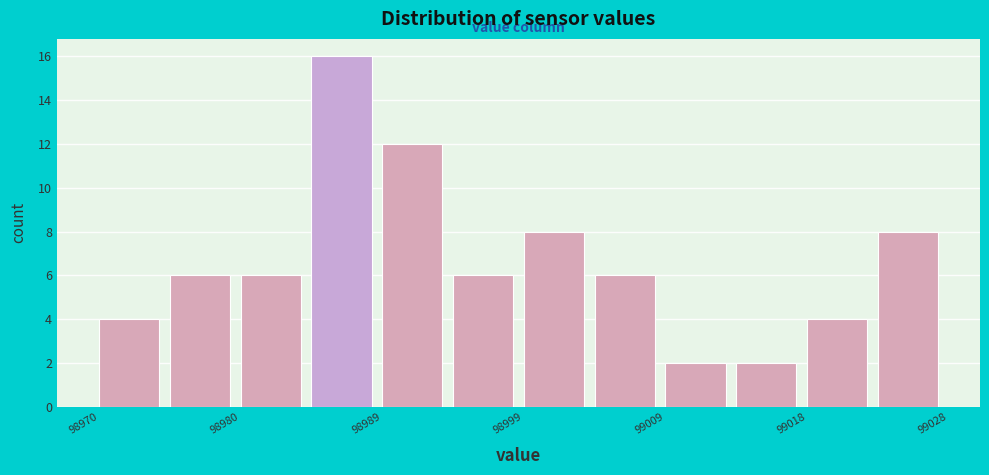

Reading left to right, transcribe this chart: for each bar, give the range it covers on the x-axis and its height. Neither the bar edges nor the heights are printed on the chart, so give them approximately, as read against the axes.

98970 to 98975: 4
98975 to 98980: 6
98980 to 98985: 6
98985 to 98989: 16
98989 to 98994: 12
98994 to 98999: 6
98999 to 99004: 8
99004 to 99009: 6
99009 to 99013: 2
99013 to 99018: 2
99018 to 99023: 4
99023 to 99028: 8